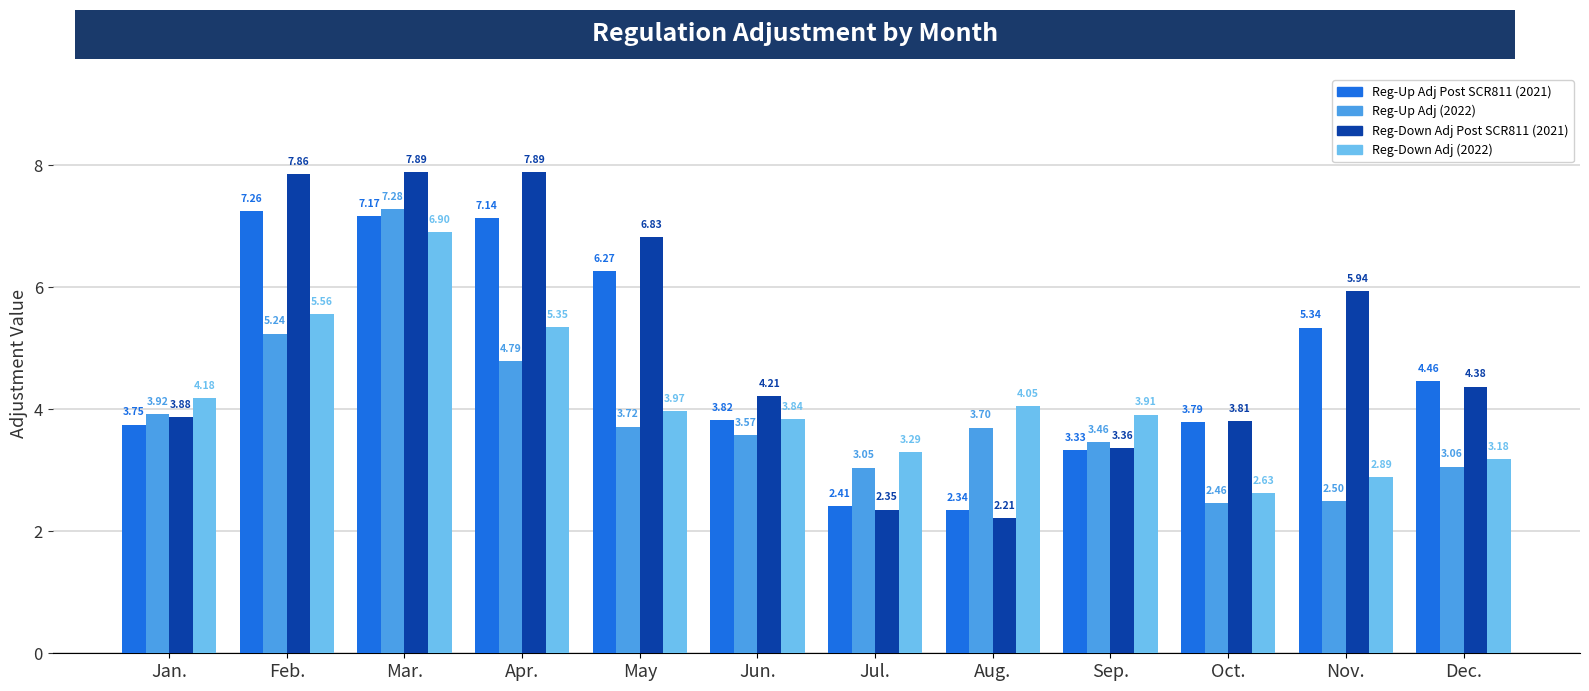

At which category is the sum across all series the highest?

Mar.